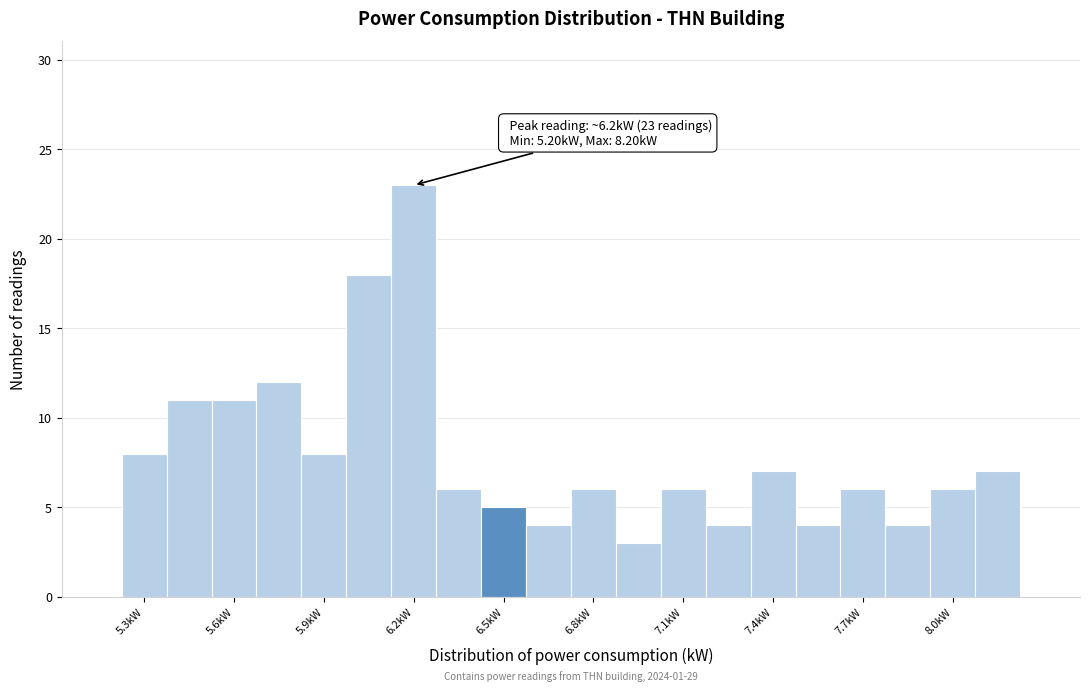

Read against the x-axis, roughly where is the centre of the tallest bar?

6.20